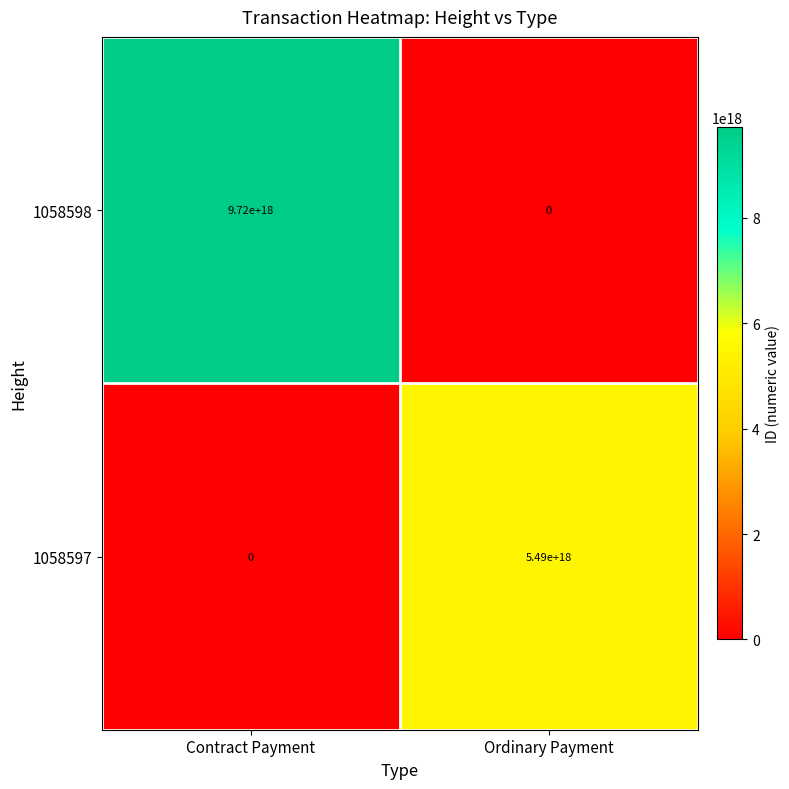

Which series has the largest total across all categories?

1058598